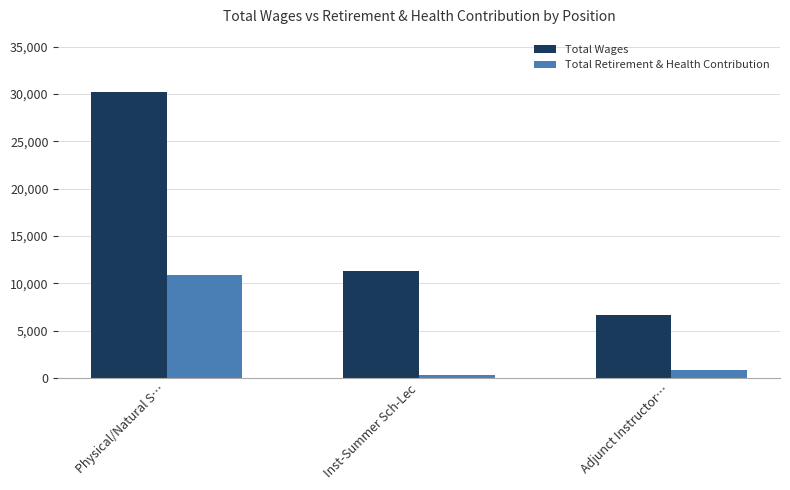

True or false: Total Wages has a value of 30193 at Physical/Natural S….

True